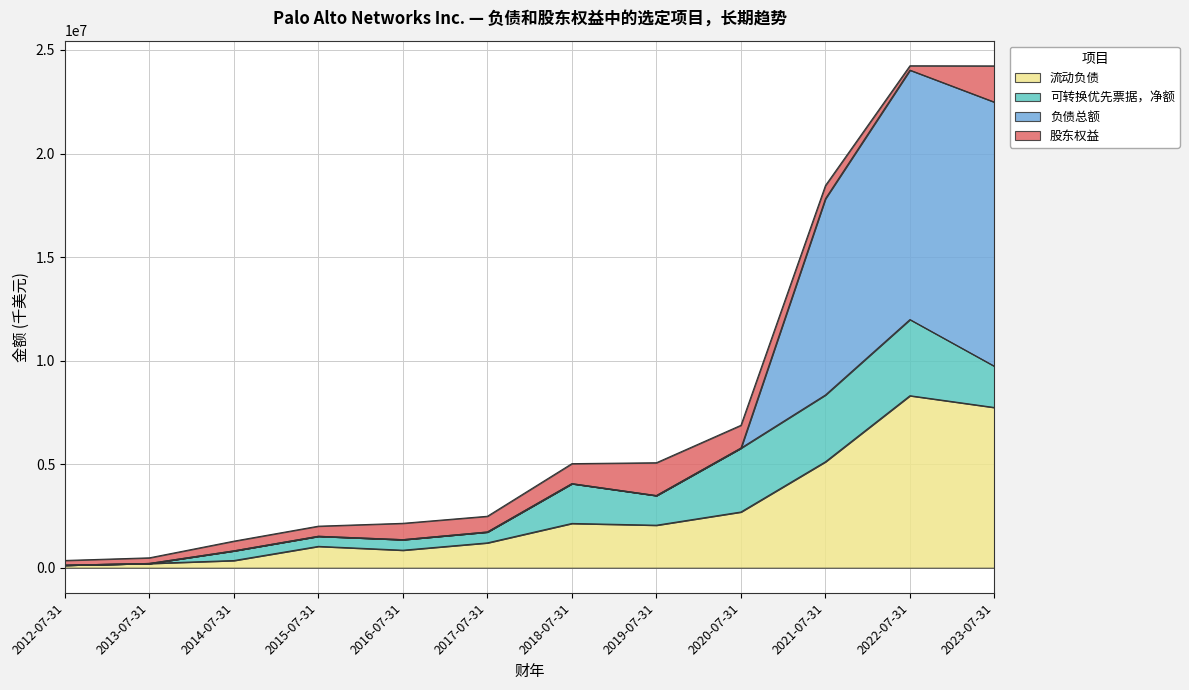

The value of 流动负债 at 2022-07-31 is 8306300. True or false?

True